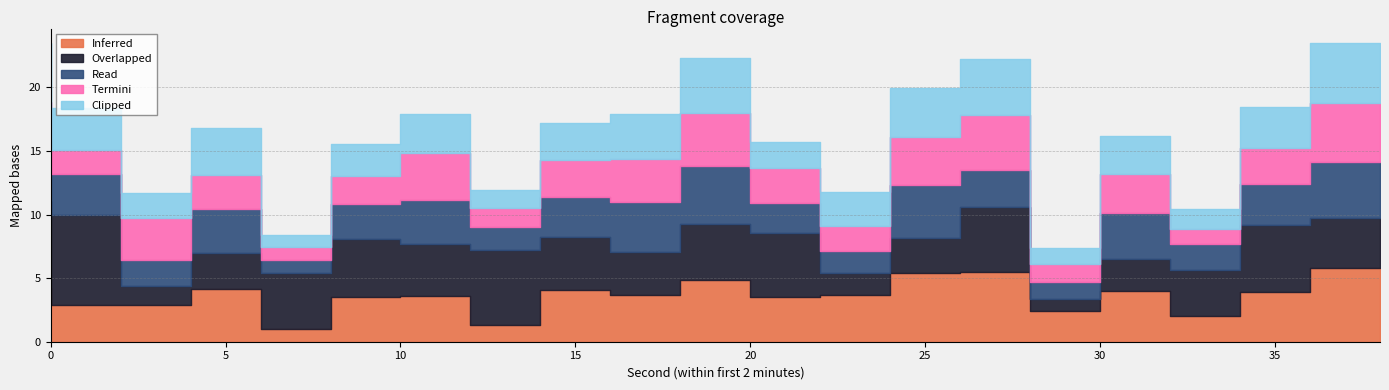

What is the difference between the Termini values at 10 and 16?

0.7